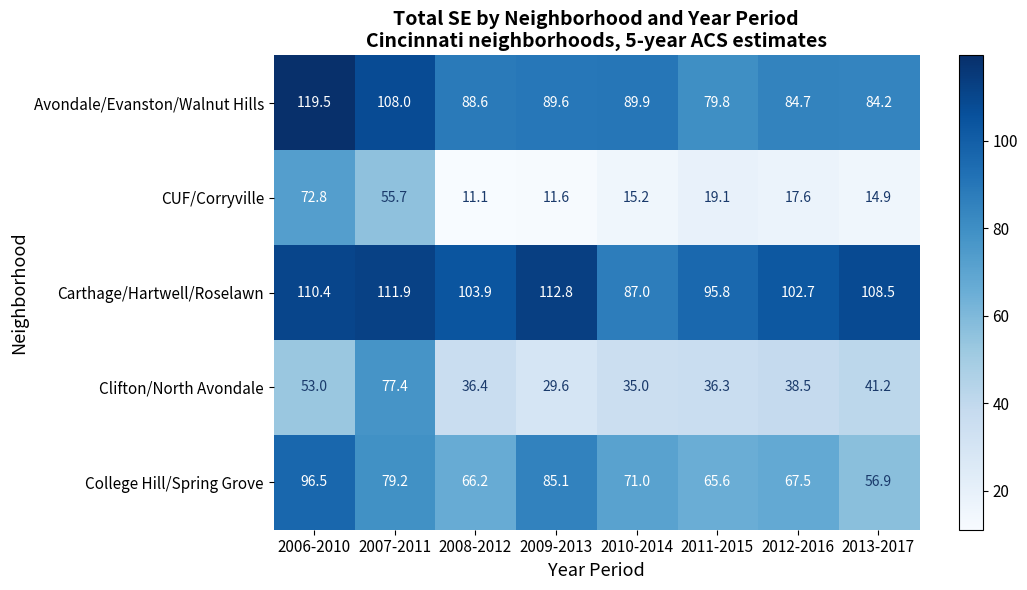

What is the minimum value shown in the chart?

11.1